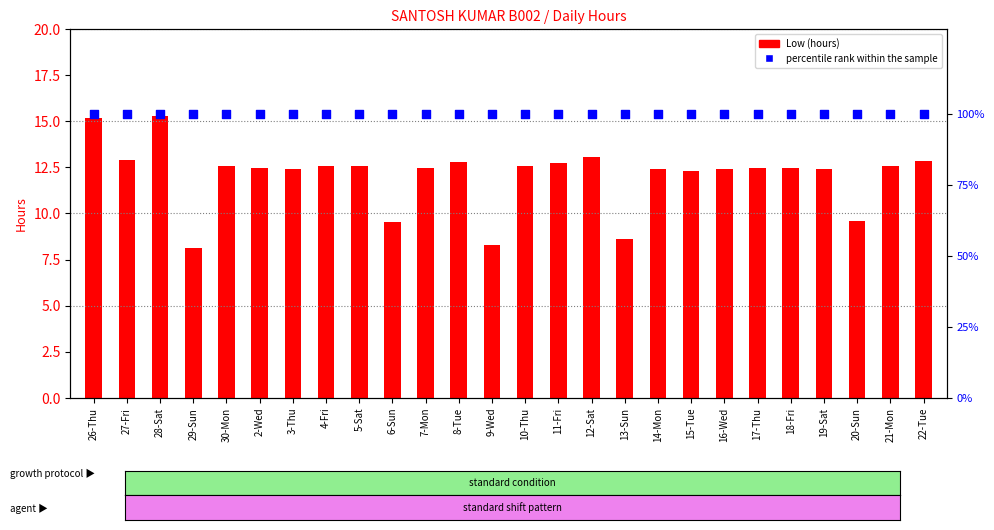

Which series reaches the minimum Y coordinate?

Low (hours)